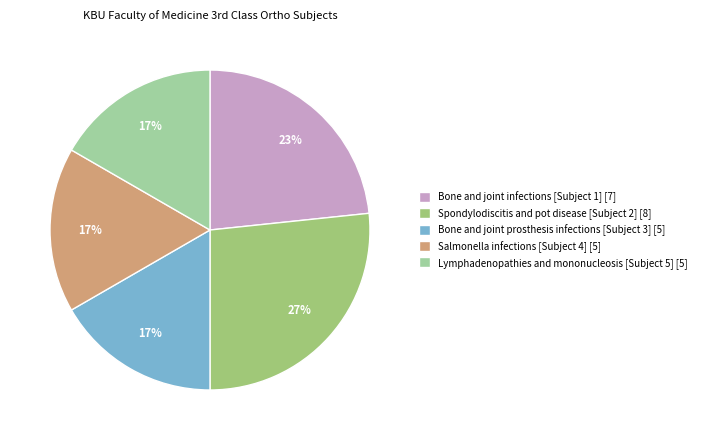

Approximately how many times larger is the value at Bone and joint prosthesis infections [Subject 3] [5] compared to Bone and joint infections [Subject 1] [7]?

0.7